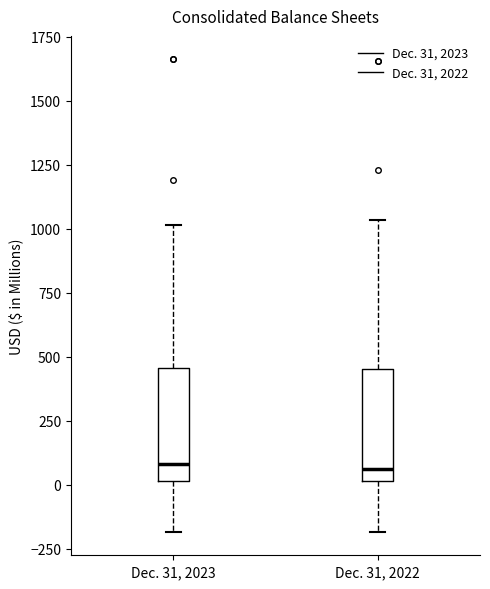

Reading left to right, transcribe this box plot: for each box, give where its median line is, the range the box spans, and where its two whiskers end, as read against the y-axis. The values are not printed on the chart, so give them approximately, as read against the axis.

Dec. 31, 2023: median 100, box 0 to 450, whiskers -200 to 1000
Dec. 31, 2022: median 50, box 0 to 450, whiskers -200 to 1050